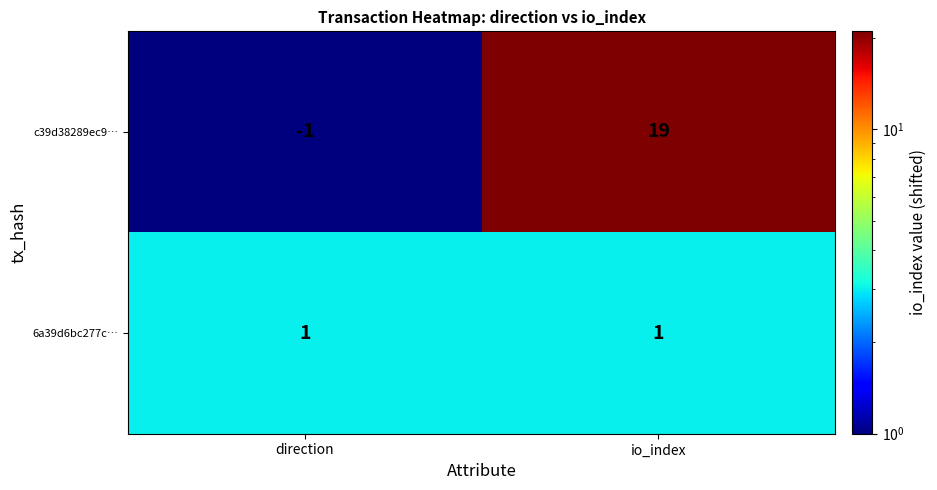

List the series in order of their overall mean, highest first.

c39d38289ec9…, 6a39d6bc277c…